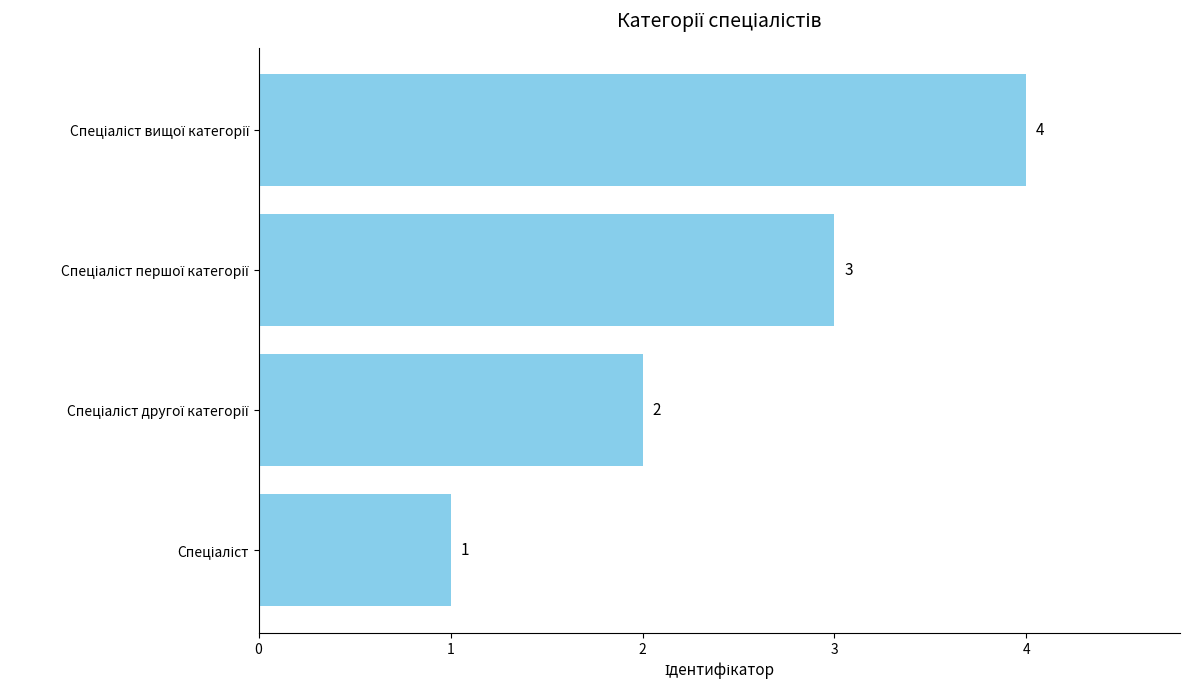

How many bars are there in total?

4